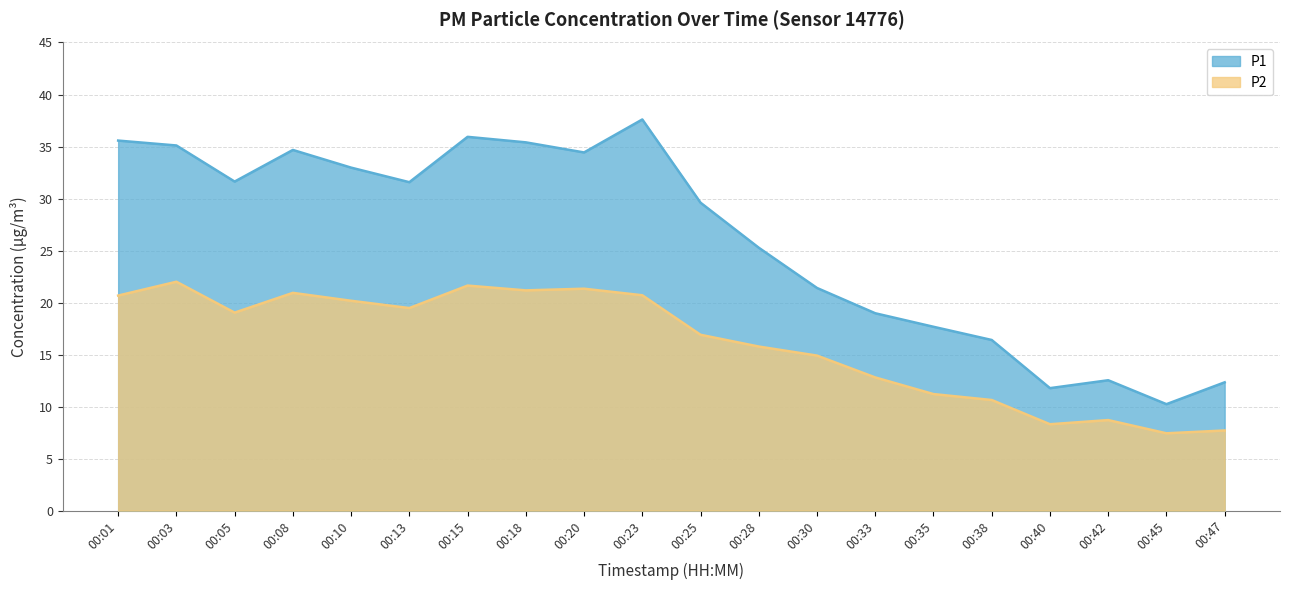

How many series are shown in this chart?

2